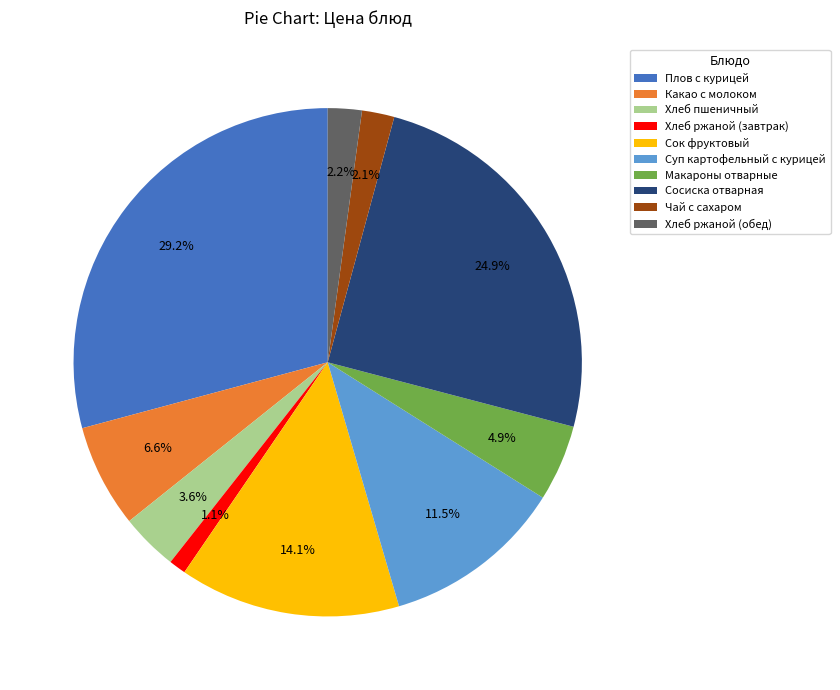

How many slices are in this pie chart?

10